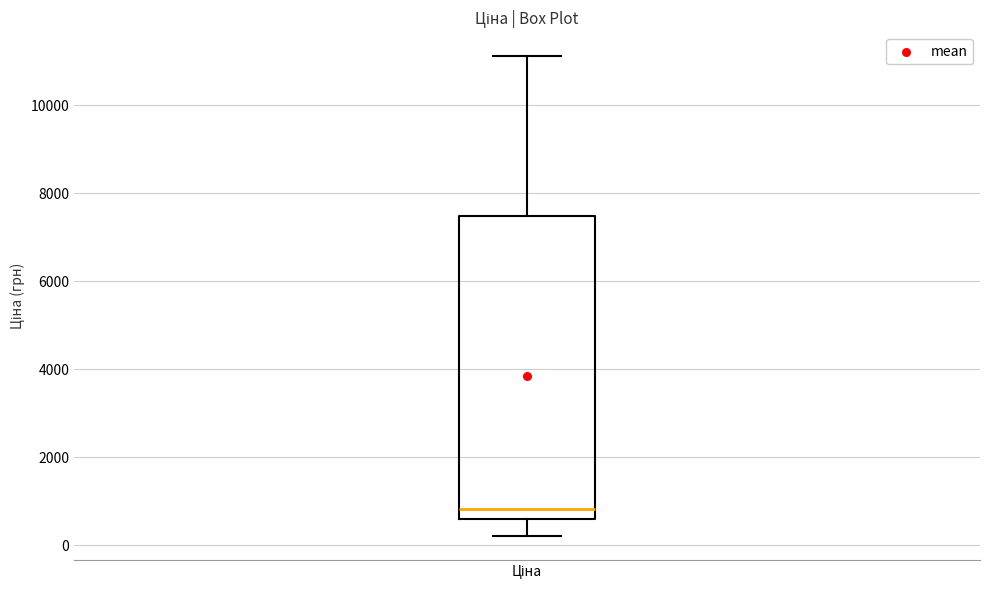

Where does the lower whisker of the box for Ціна end on the y-axis? The values are not printed on the chart, so give them approximately, as read against the axis.

200